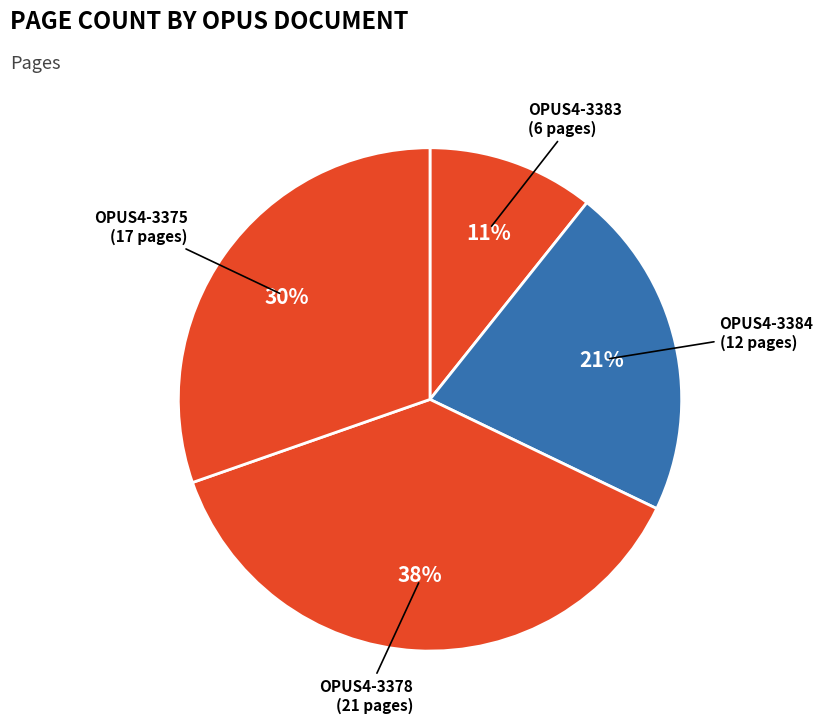

To the nearest percent, what is the average slice percentage?

25%